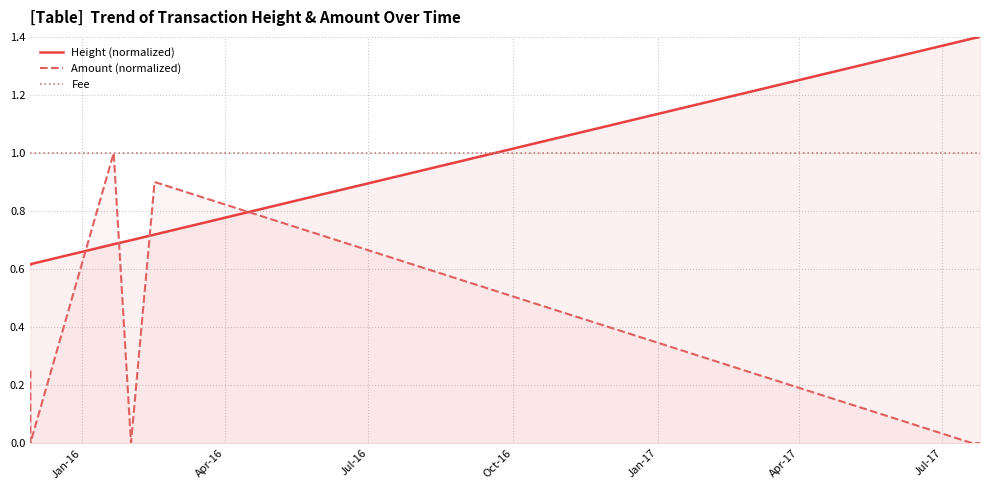

True or false: Amount (normalized) and Fee intersect in this chart.

False